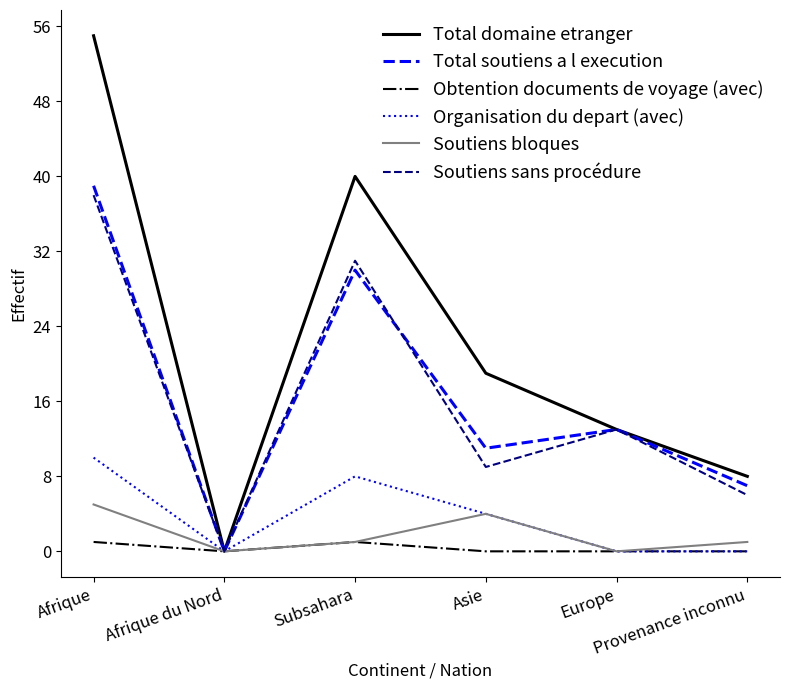

True or false: Obtention documents de voyage (avec) has more than 2 points higher than both neighbors.

False